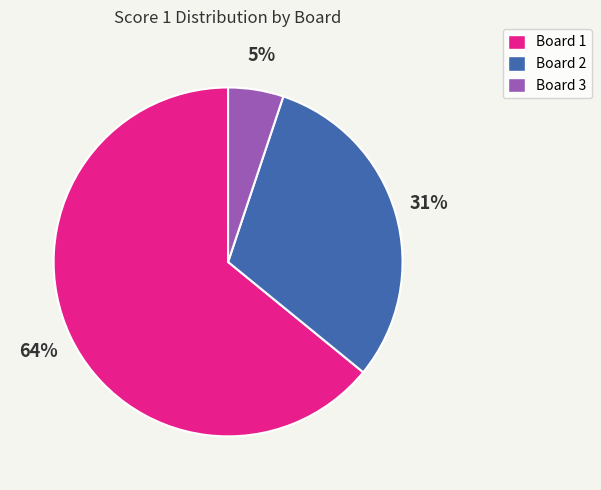

To the nearest percent, what is the combined percentage of Board 3 and Board 2?

36%